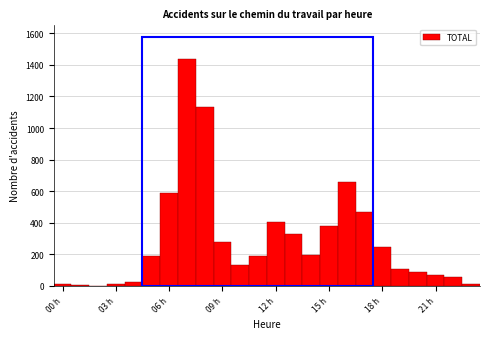

Around what value on the x-axis is the tallest bar? Give the approximate position of its centre, as read against the axis.

7.0